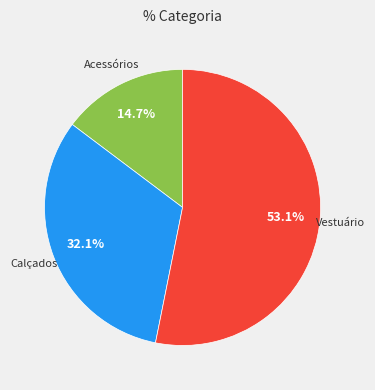

To the nearest percent, what is the difference between the largest and smallest slice percentages?

38%